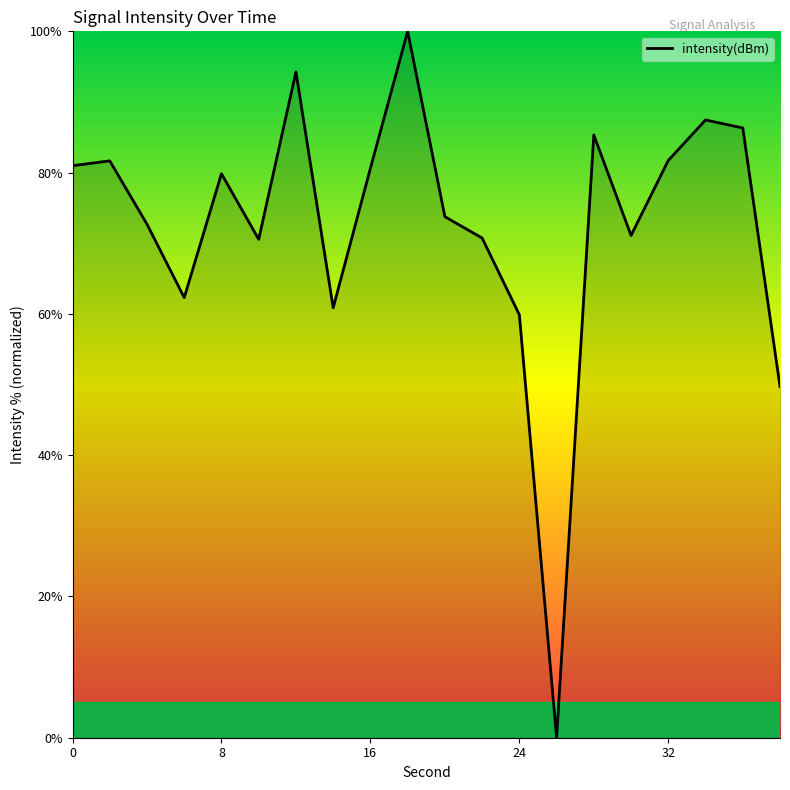

What is the maximum value shown in the chart?

100.0